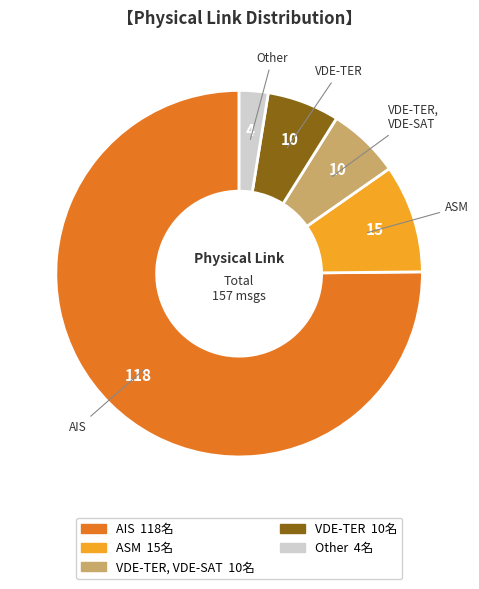

How many segments does this pie chart have?

5